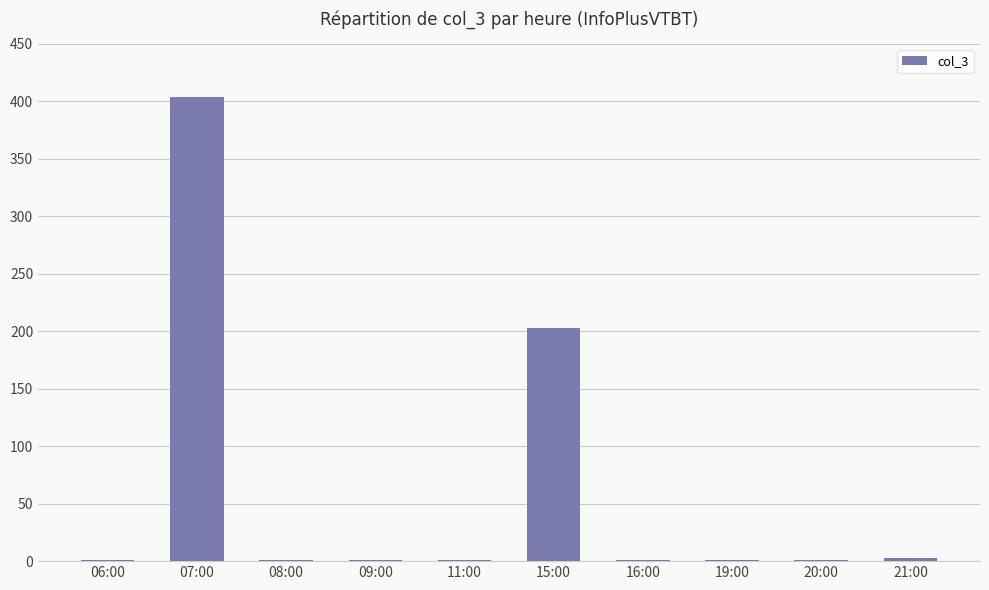

The chart shows a value of 1 at 20:00. True or false?

True